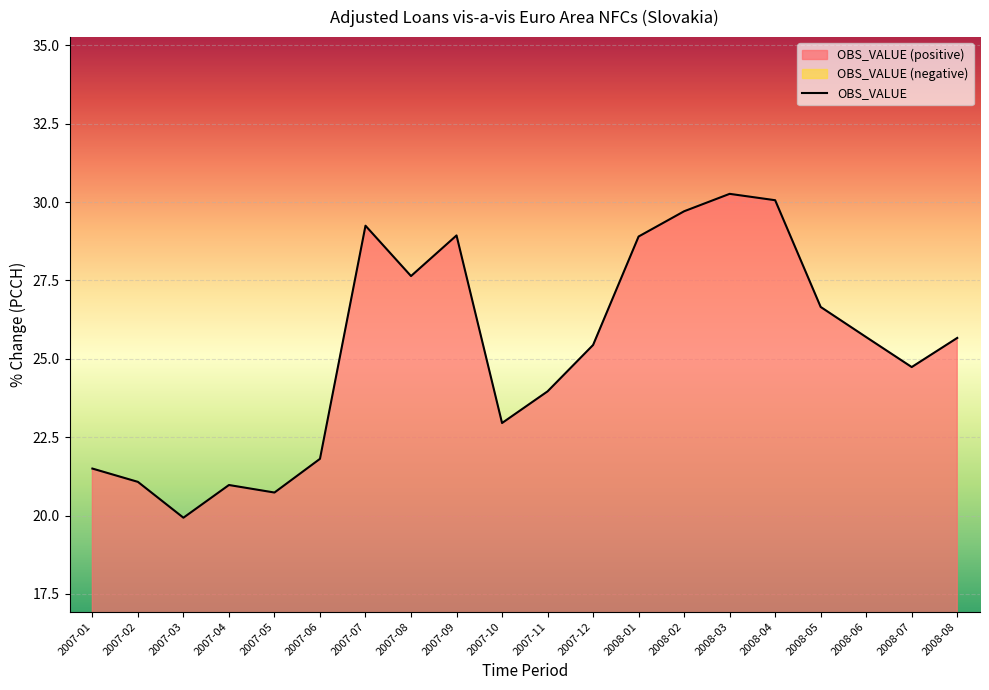

True or false: the data shows 14.6 at 2008-06.

False